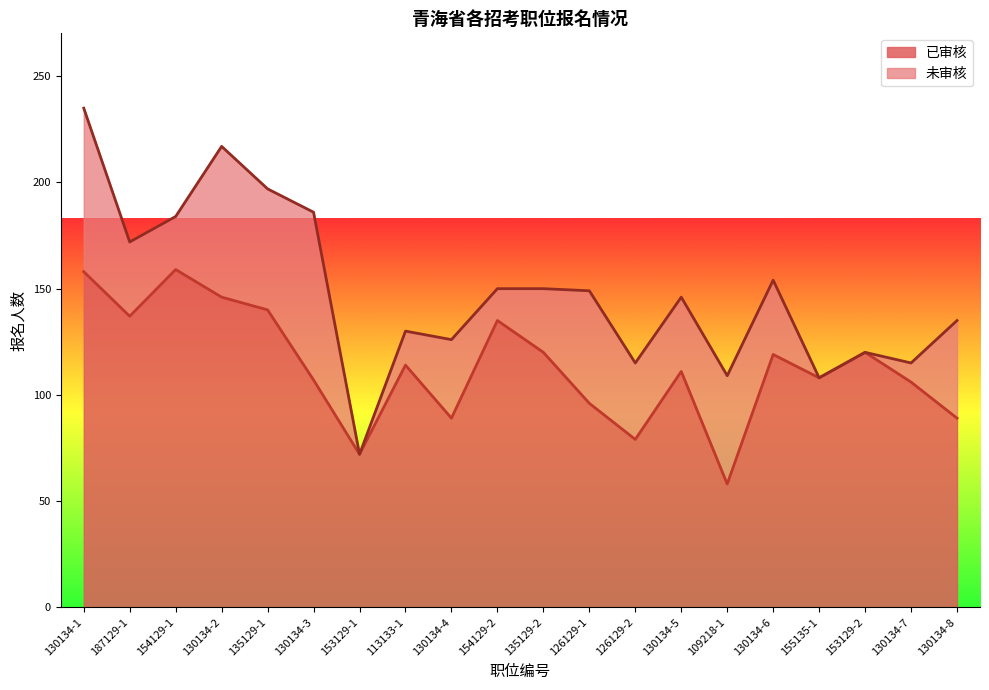

How many data points are less than 114?

10